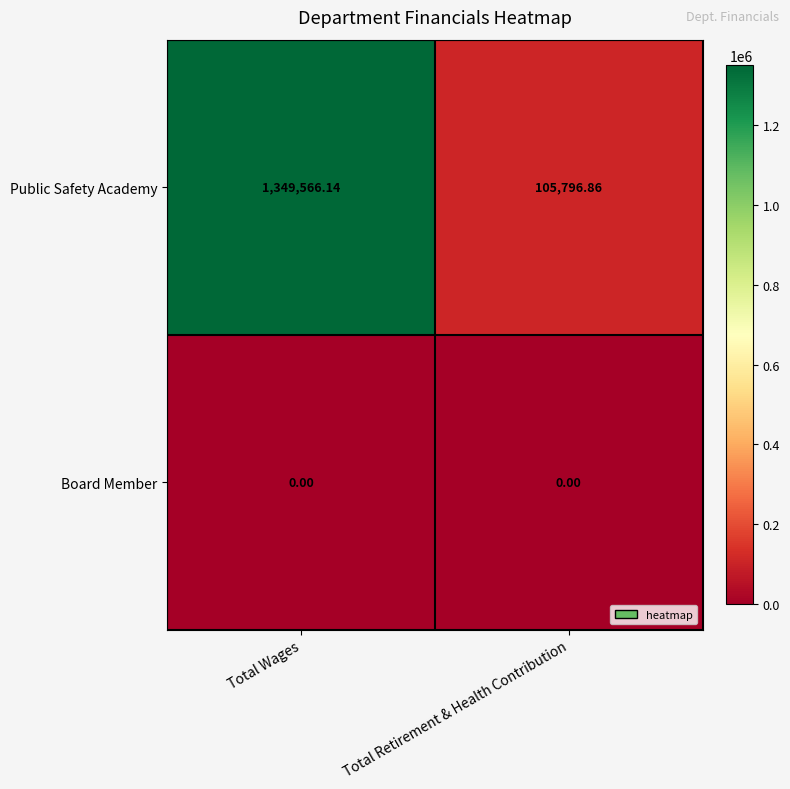

At which label is Public Safety Academy closest to 727681?

Total Retirement & Health Contribution